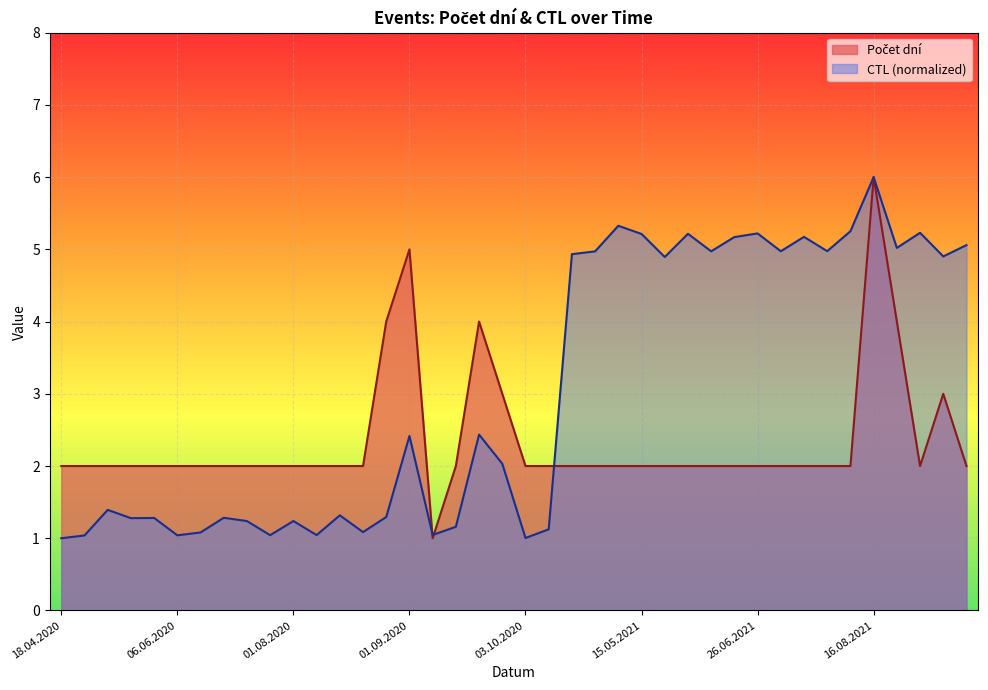

What is the spread (max minus min) of values at 15.05.2021?

3.2